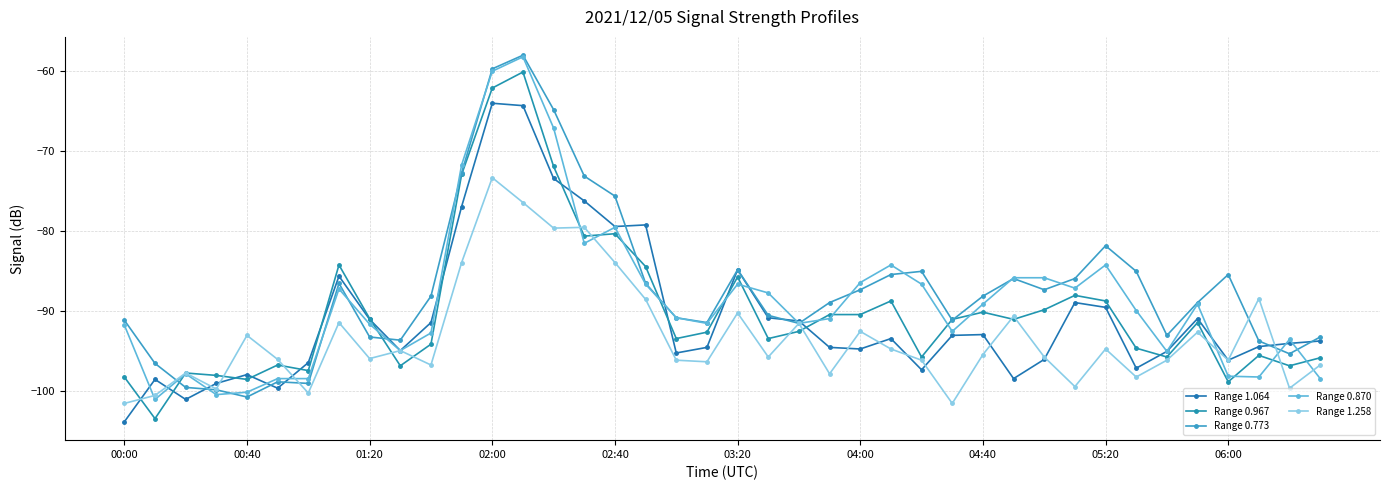

Which series has the largest total across all categories?

Range 0.773